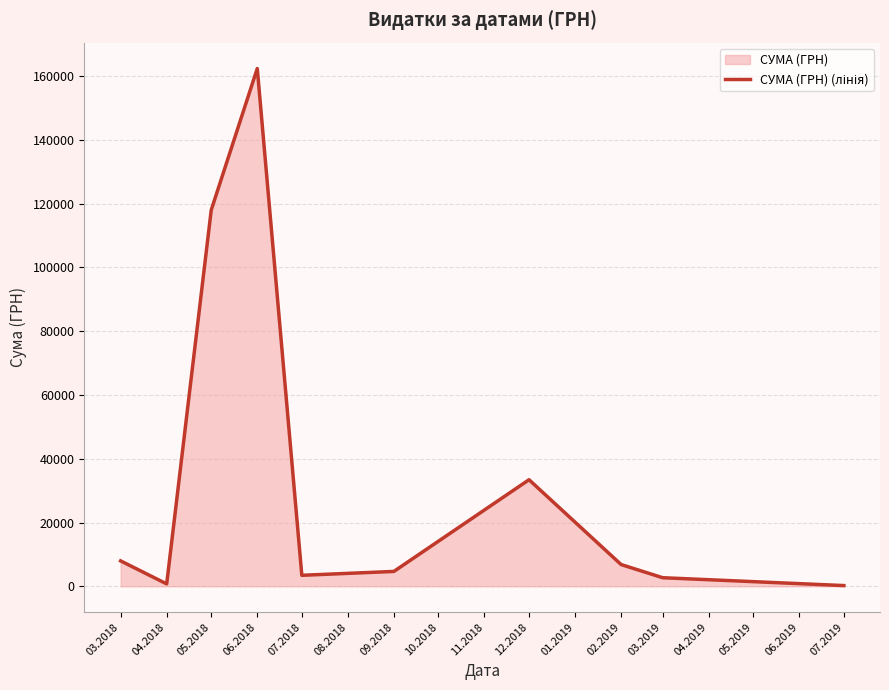

Where is the first local minimum?

04.2018